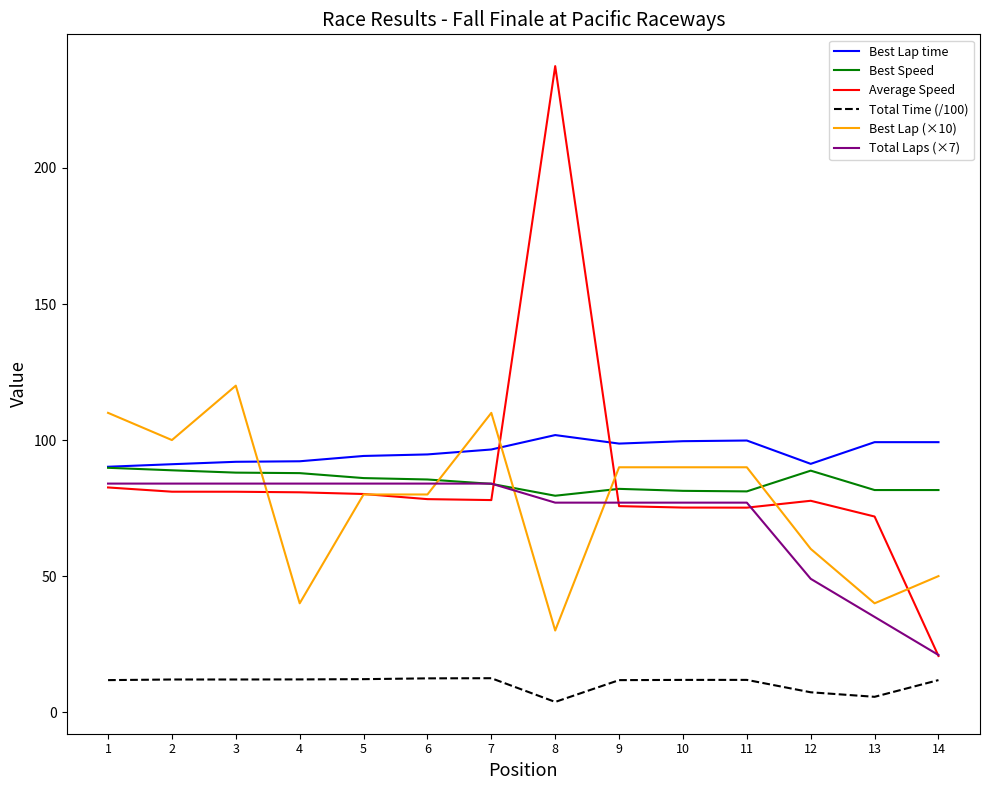

What is the lowest value of the Total Laps (×7) series?

21.0